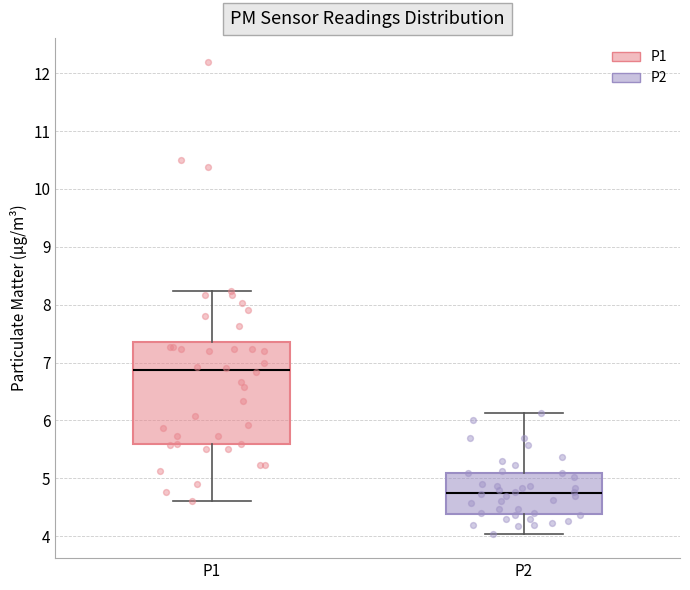

Which box's median line is the highest?

P1